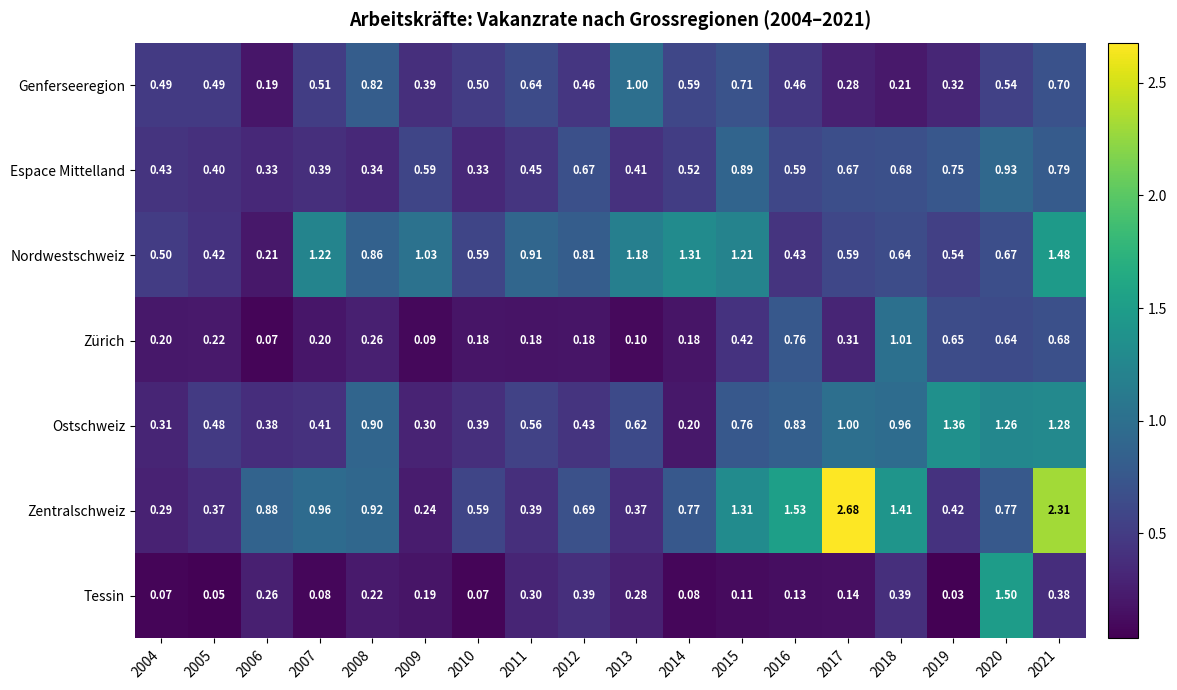

Rank the series at 2018 from highest to lowest value.

Zentralschweiz, Zürich, Ostschweiz, Espace Mittelland, Nordwestschweiz, Tessin, Genferseeregion